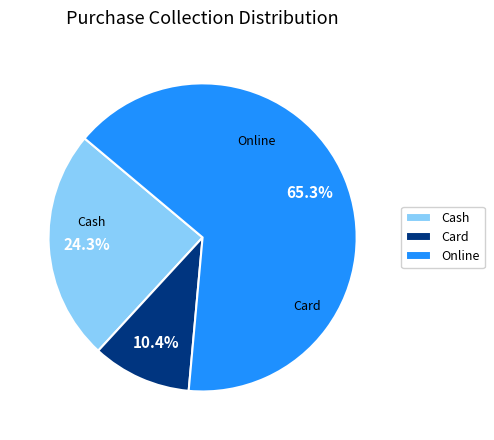

To the nearest percent, what portion does Card represent?

10%